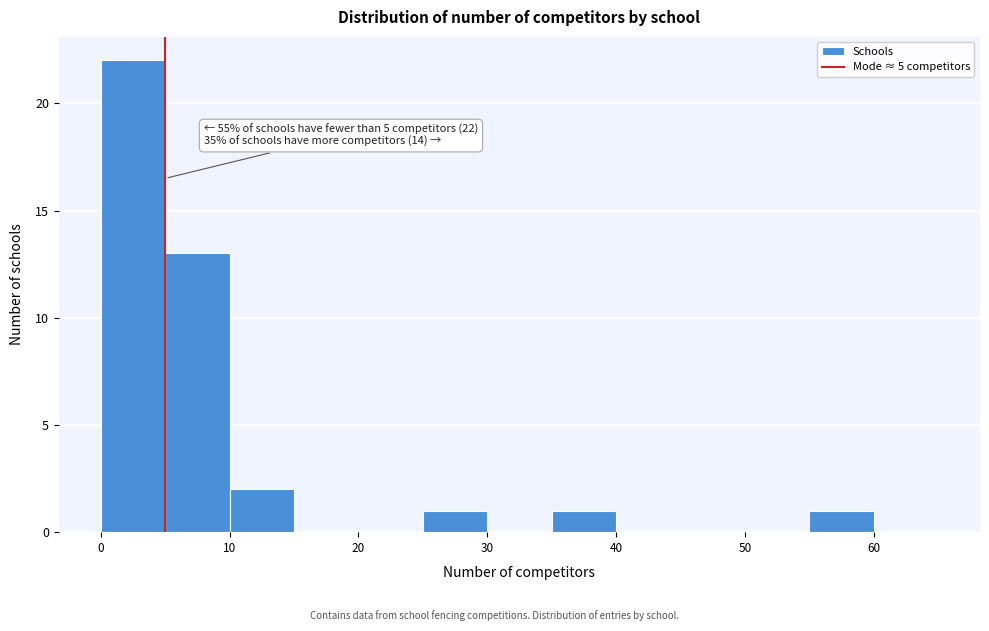

Which range on the x-axis has the tallest bar?

0 to 5